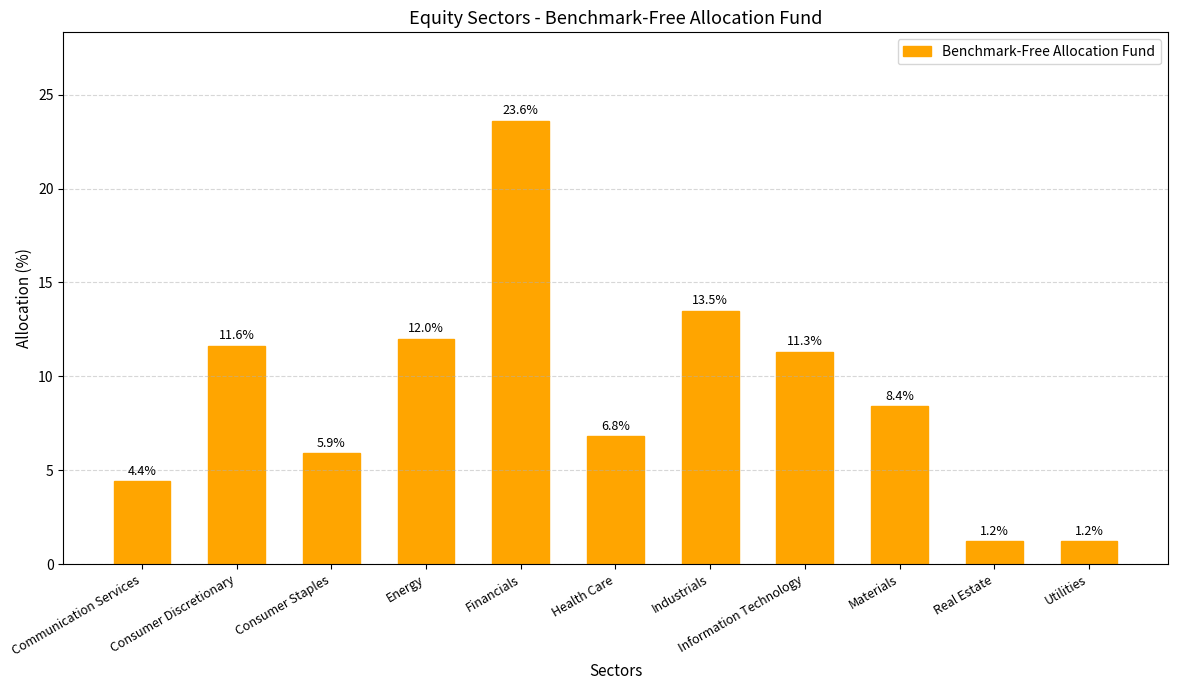

What is the approximate value at Information Technology?

11.3